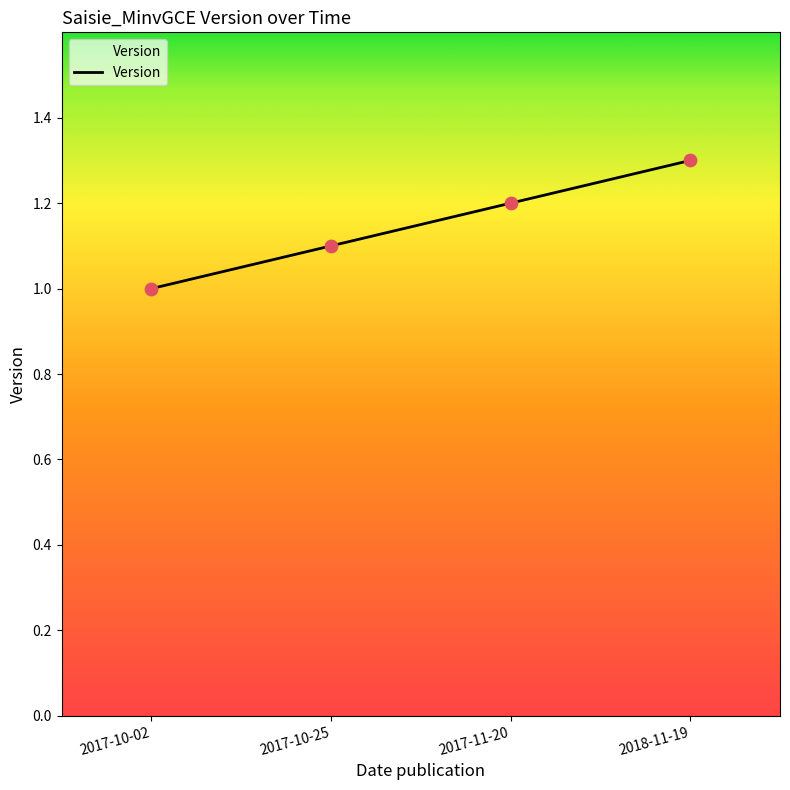

Between 2018-11-19 and 2017-10-25, which is larger?

2018-11-19